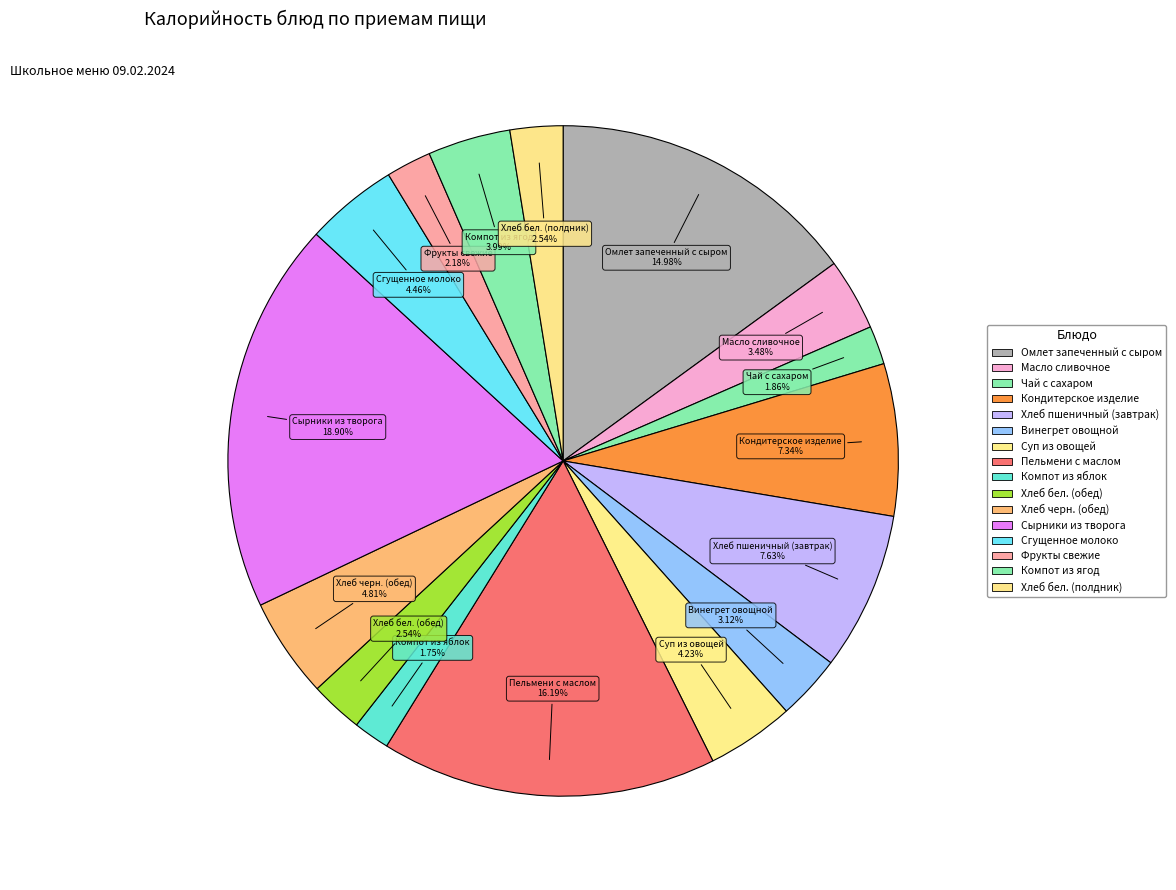

How many slices are in this pie chart?

16